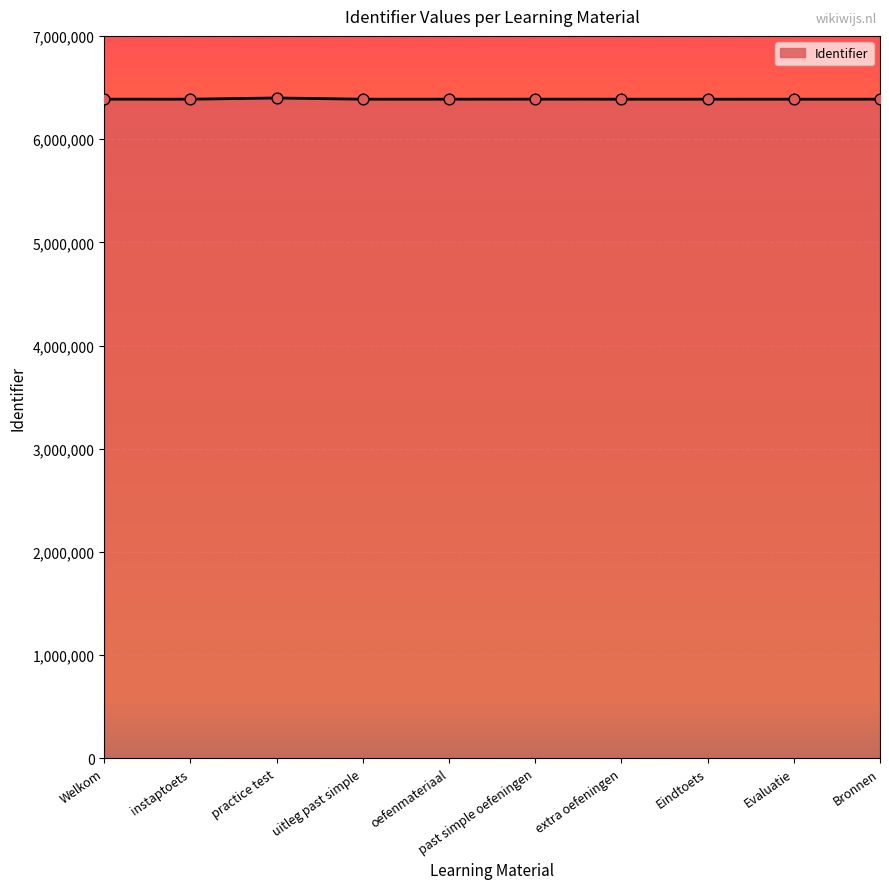

What is the change in value from instaptoets to practice test?

+11888